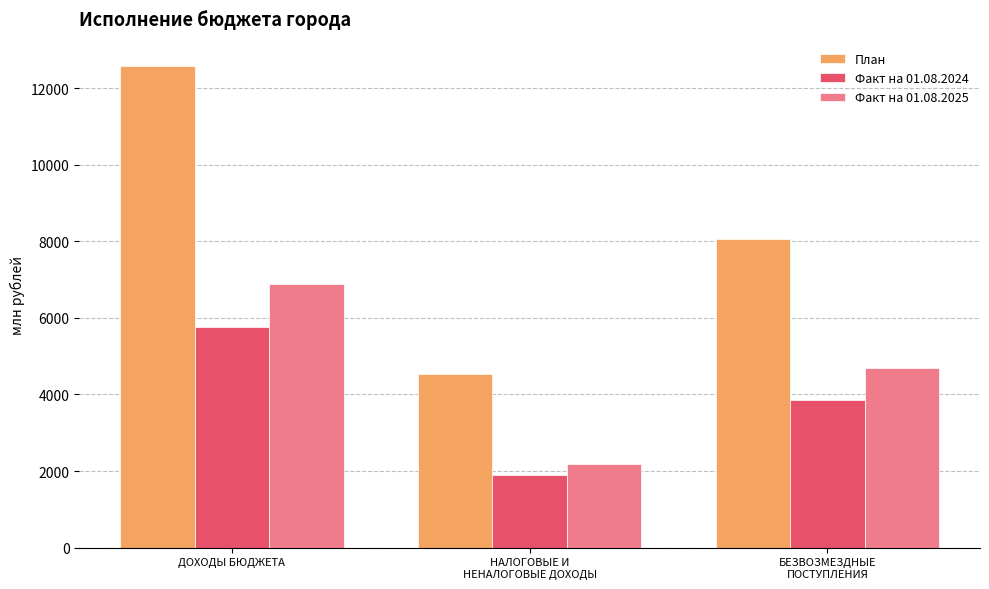

Reading left to right, extract all data points from this chart.

План: 12582.2	4535.1	8047.1
Факт на 01.08.2024: 5748.8	1903.9	3844.9
Факт на 01.08.2025: 6872.4	2186.2	4686.2